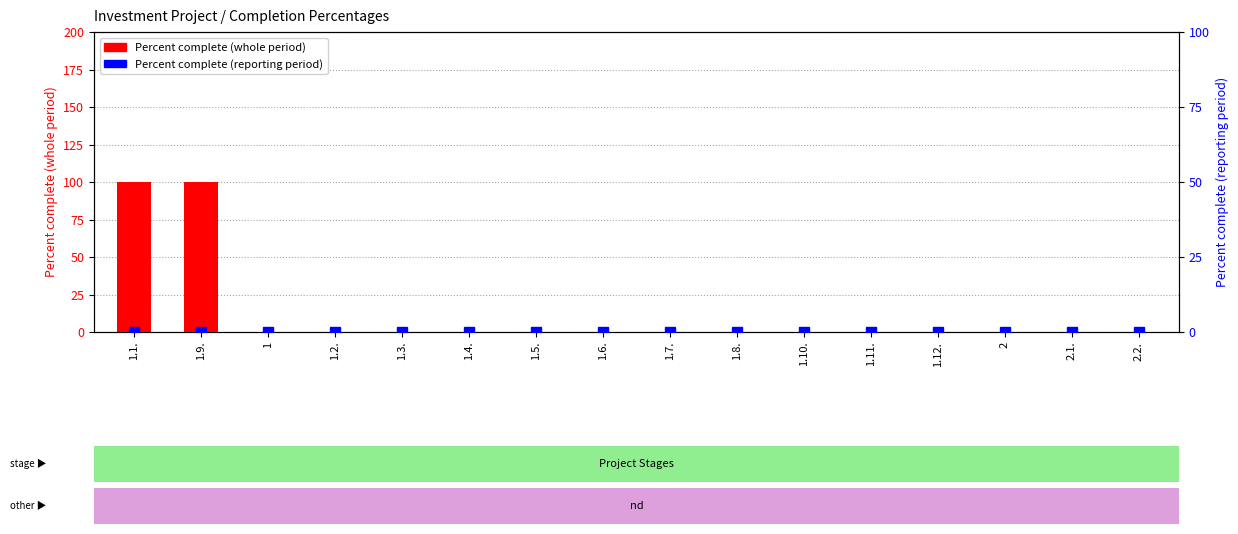

The Percent complete (whole period) series shows 0 at 1.3.. True or false?

True